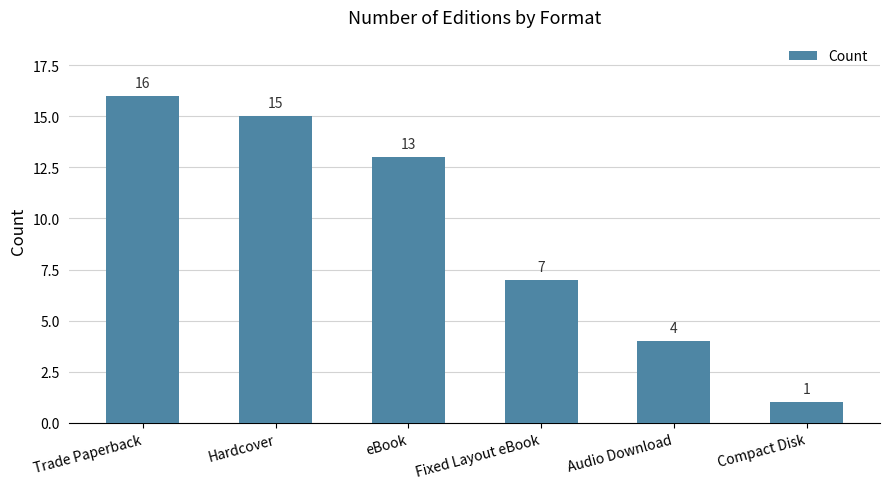

At which label does the data first exceed 13?

Trade Paperback